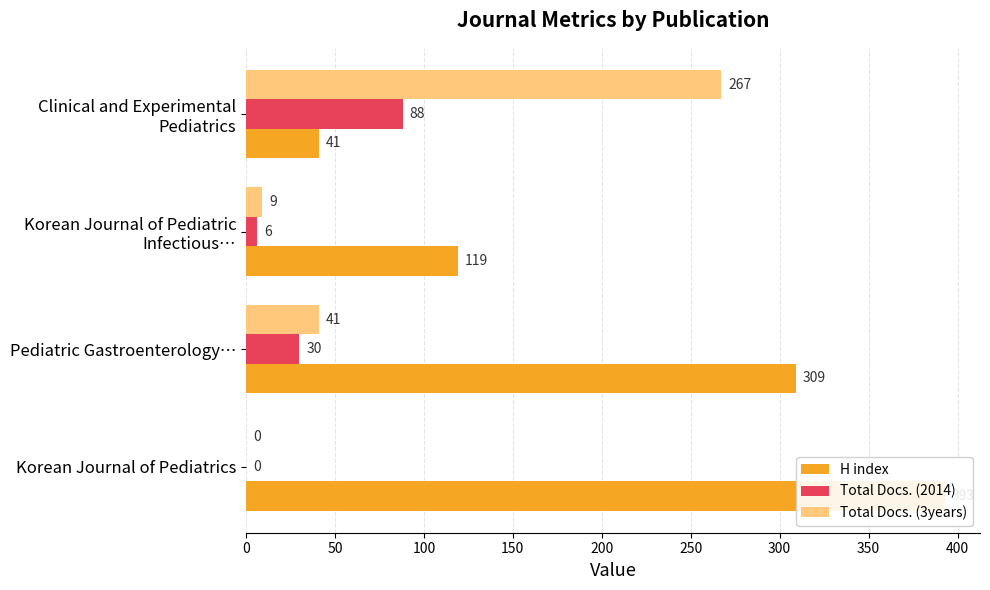

What is the total value across all series at Pediatric Gastroenterology…?

380